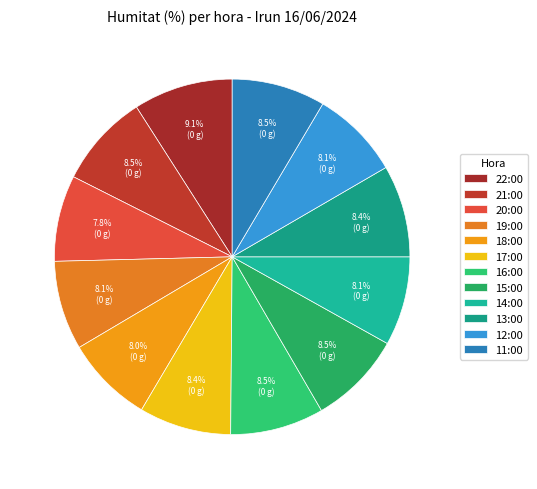

Which category has the biggest portion of the pie?

22:00